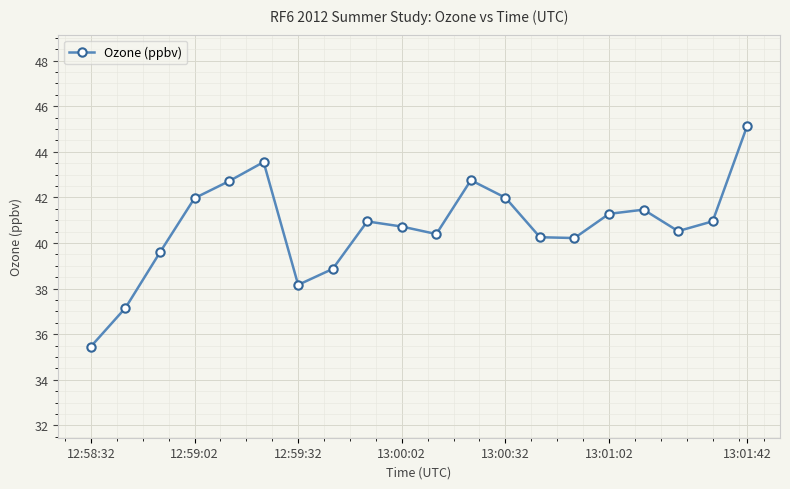

How many points are lower than both their immediate neighbors (excluding endpoints)?

4